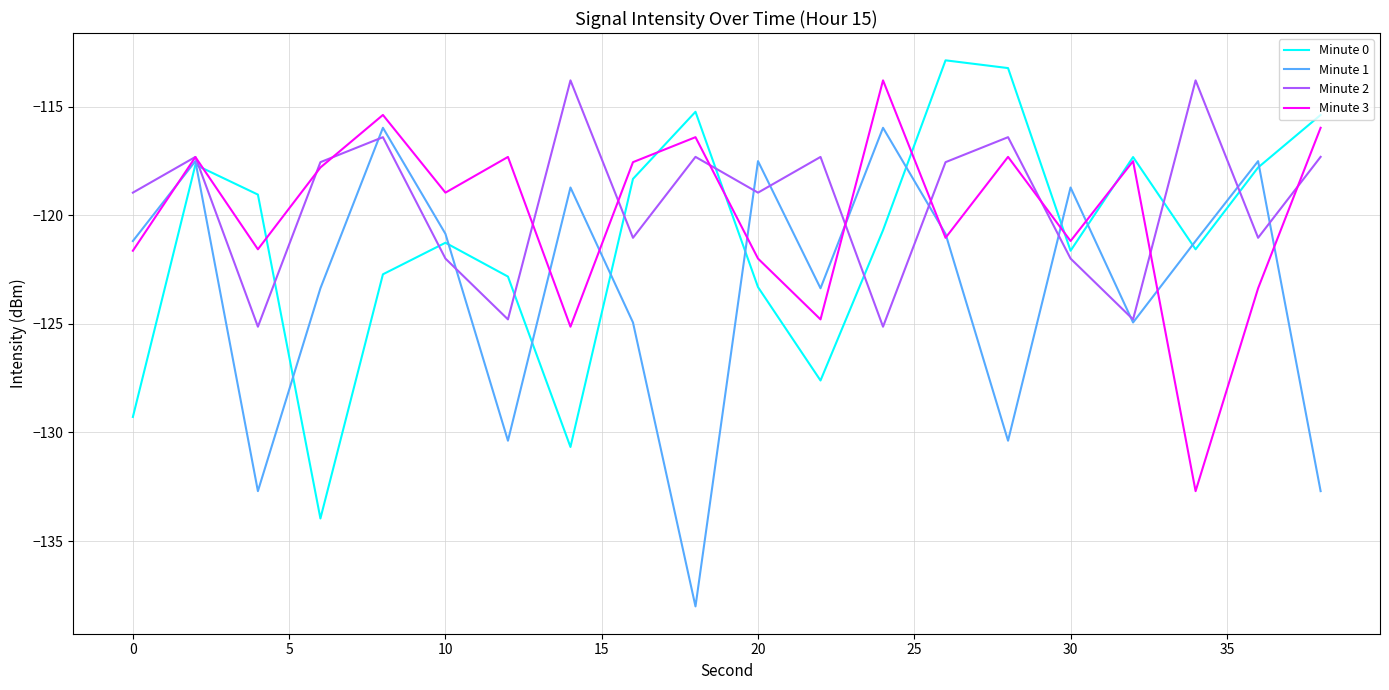

What is the maximum value shown in the chart?

-112.9